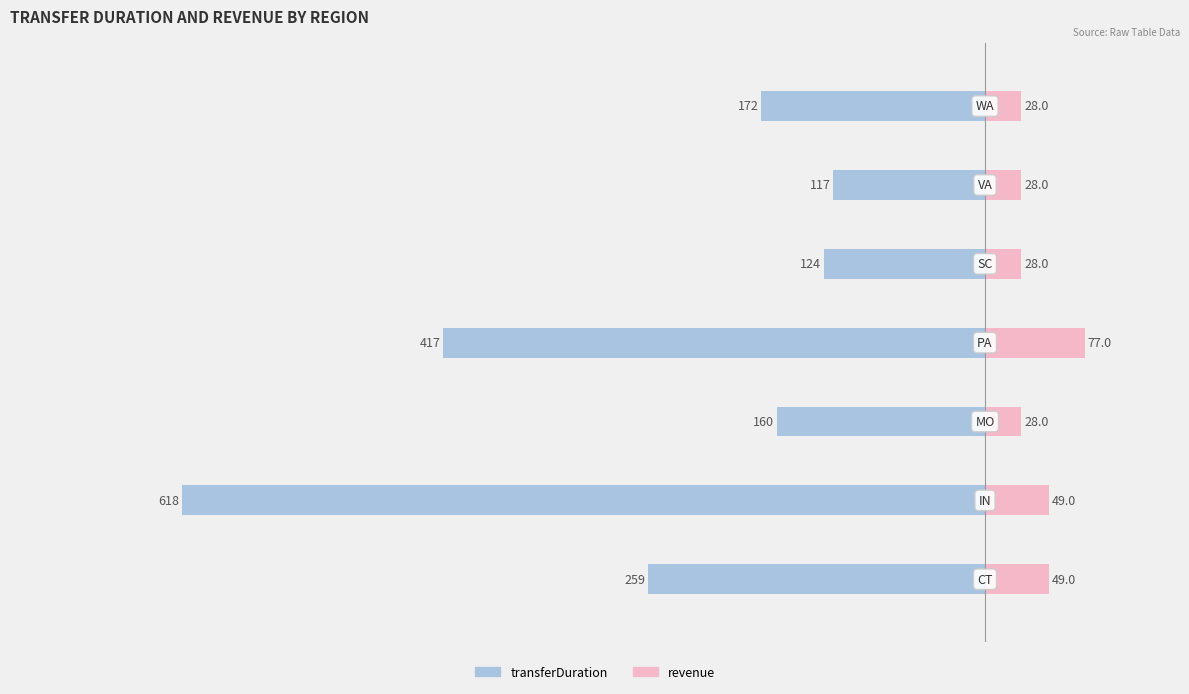

Reading left to right, transcribe all the data shown in this chart.

transferDuration: −800=-259	−700=-618	−600=-160	−500=-417	−400=-124	−300=-117	−200=-172
revenue: −800=49	−700=49	−600=28	−500=77	−400=28	−300=28	−200=28